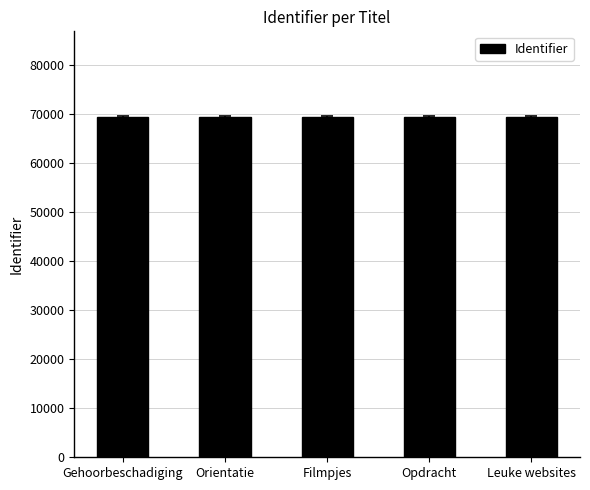

What is the difference between the values at Filmpjes and Orientatie?

6